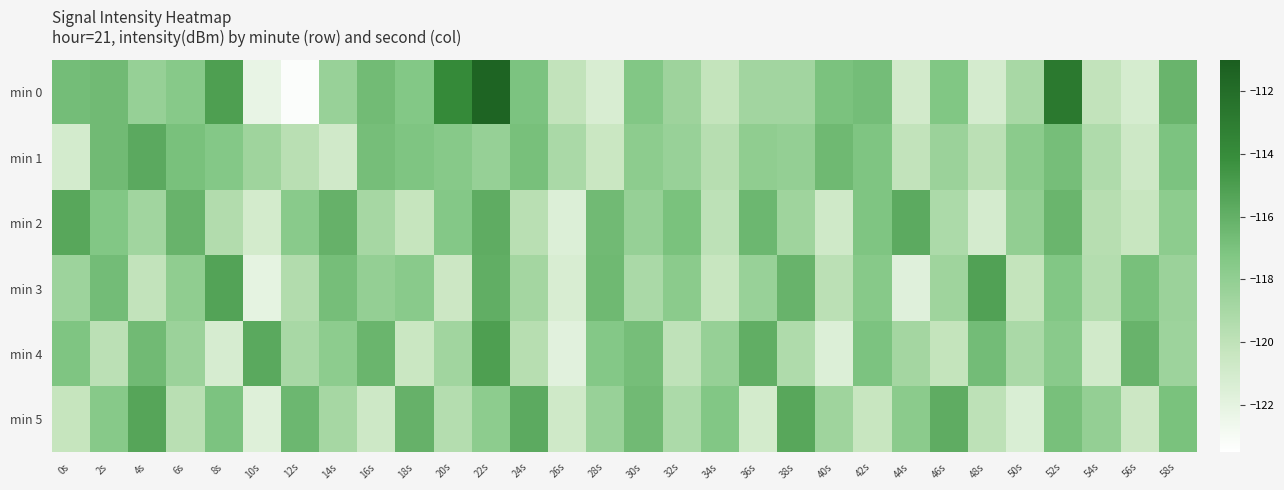

What is the total value across all series at 34s?

-715.6